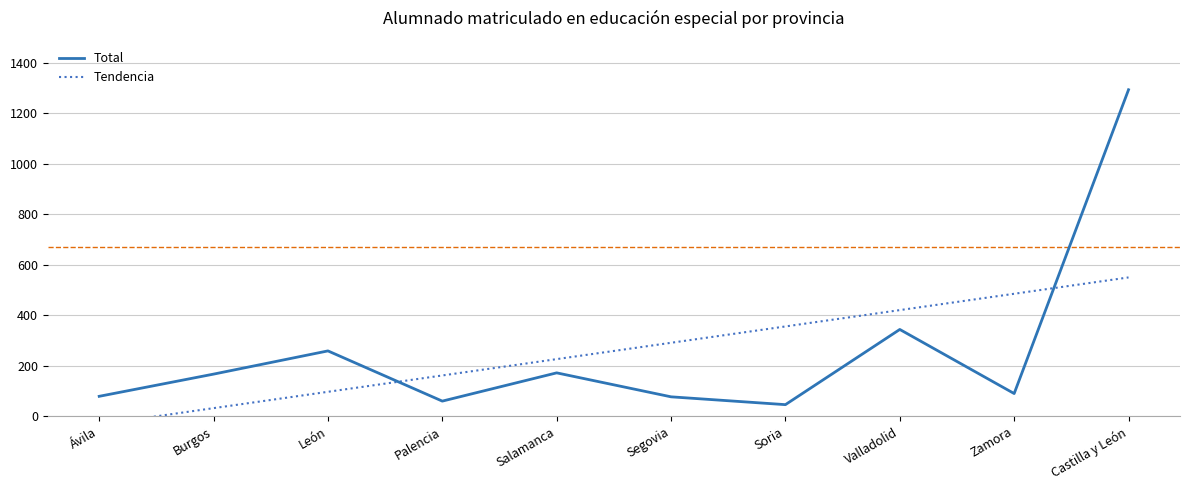

Is this an area chart (filled region under the line)?

No